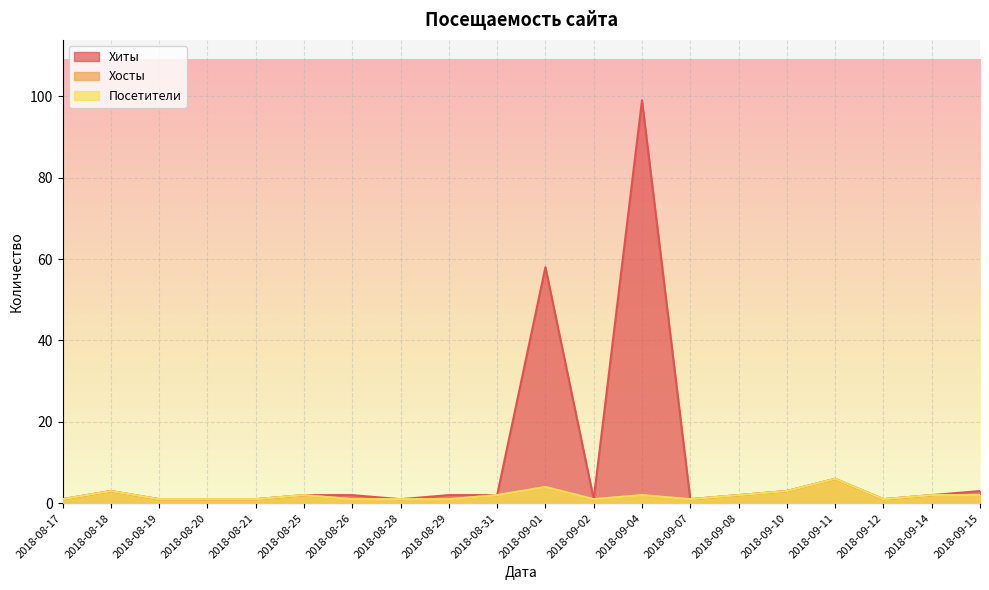

At which category does Посетители reach its first local valley?

2018-09-02